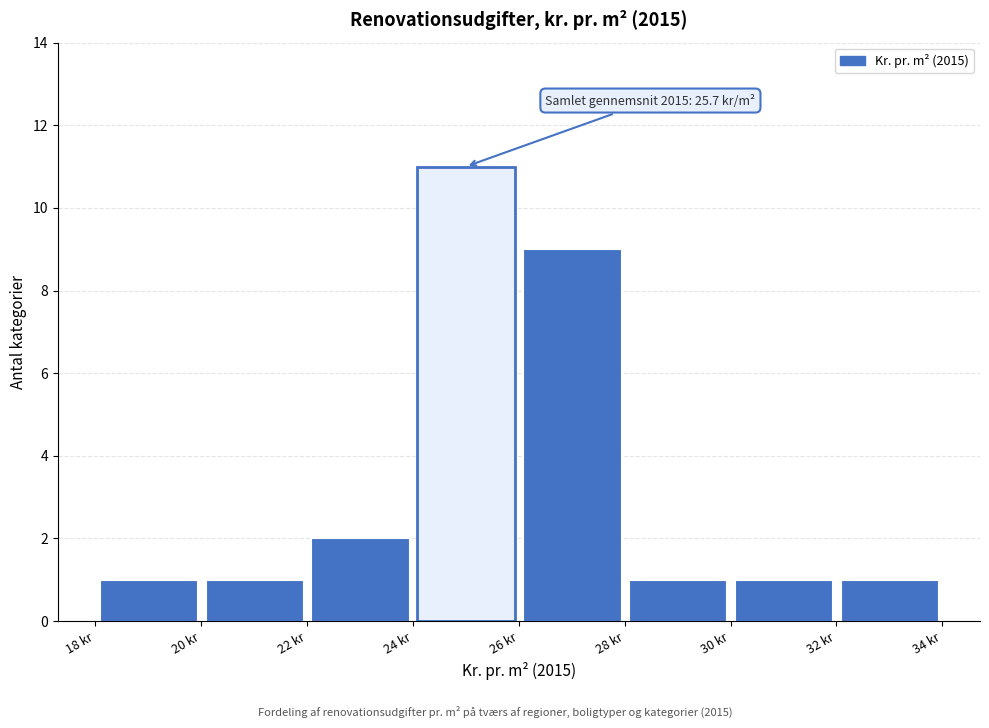

Which range on the x-axis has the tallest bar?

24 to 26